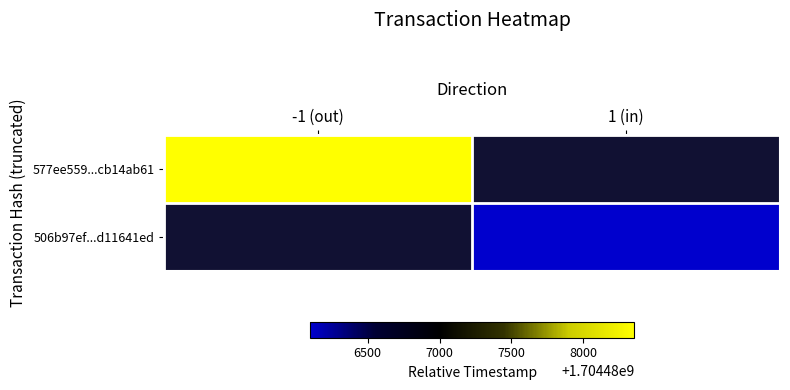

What is the greatest value displayed?

1704488355.0